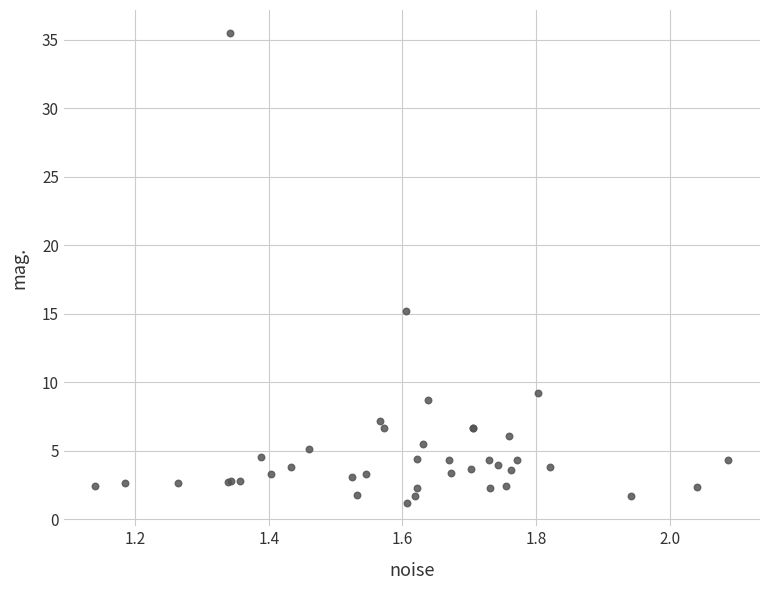

What Y value in the scatter plot is closest to 18?

15.2